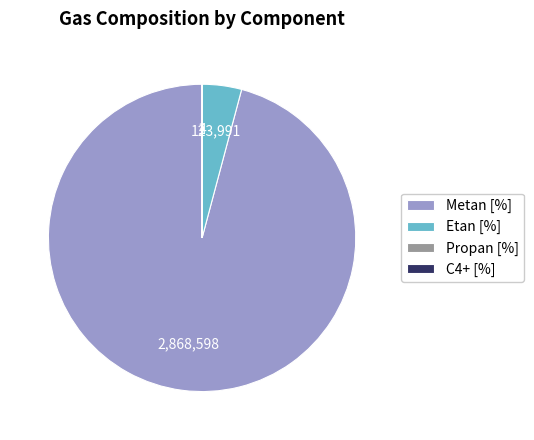

Which slice is the largest?

Metan [%]